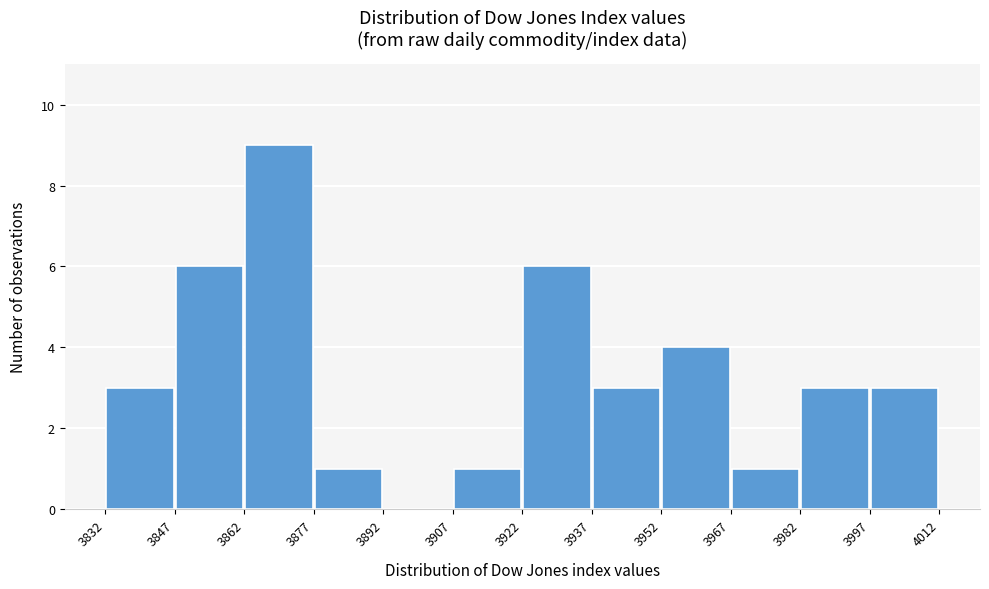

How tall is the bar that spans 3967 to 3982 on the x-axis? The values are not printed on the chart, so give them approximately, as read against the axis.

1